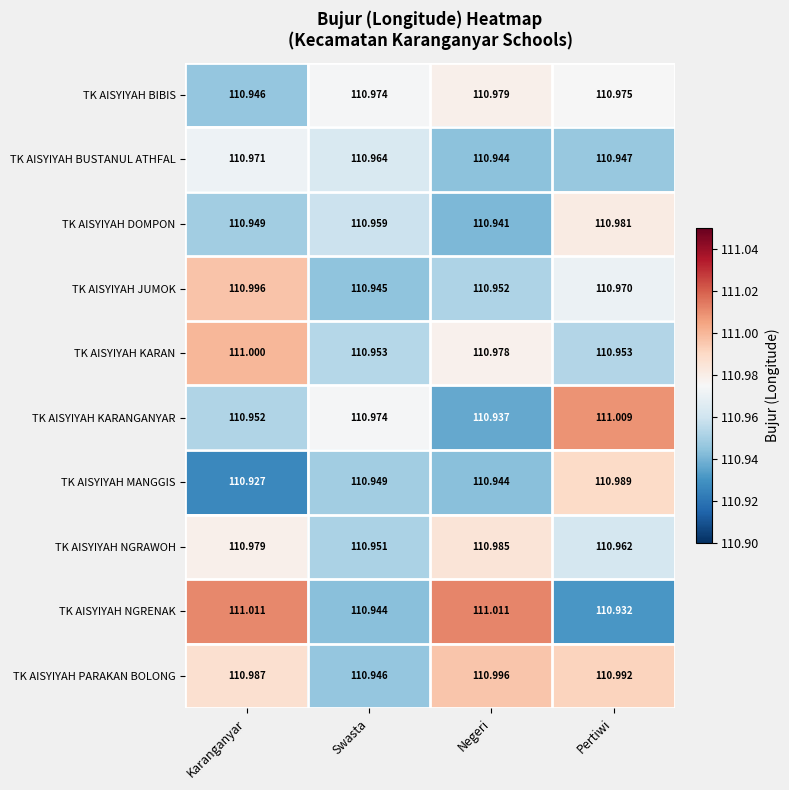

Which series has the largest total across all categories?

TK AISYIYAH PARAKAN BOLONG